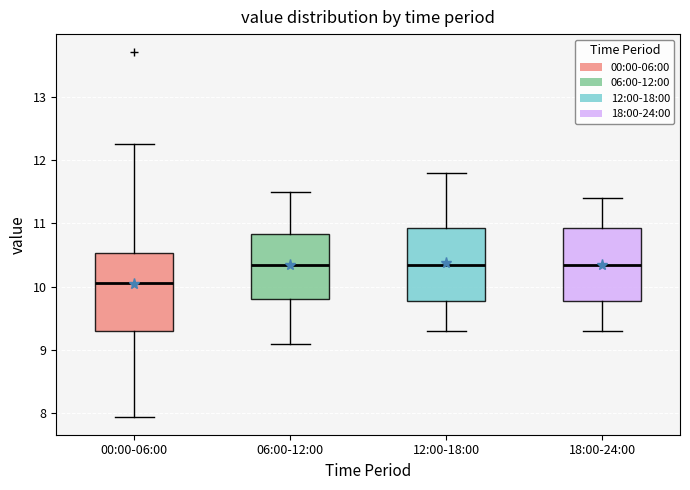

Where does the median line of the box for 12:00-18:00 sit on the y-axis? The values are not printed on the chart, so give them approximately, as read against the axis.

10.4